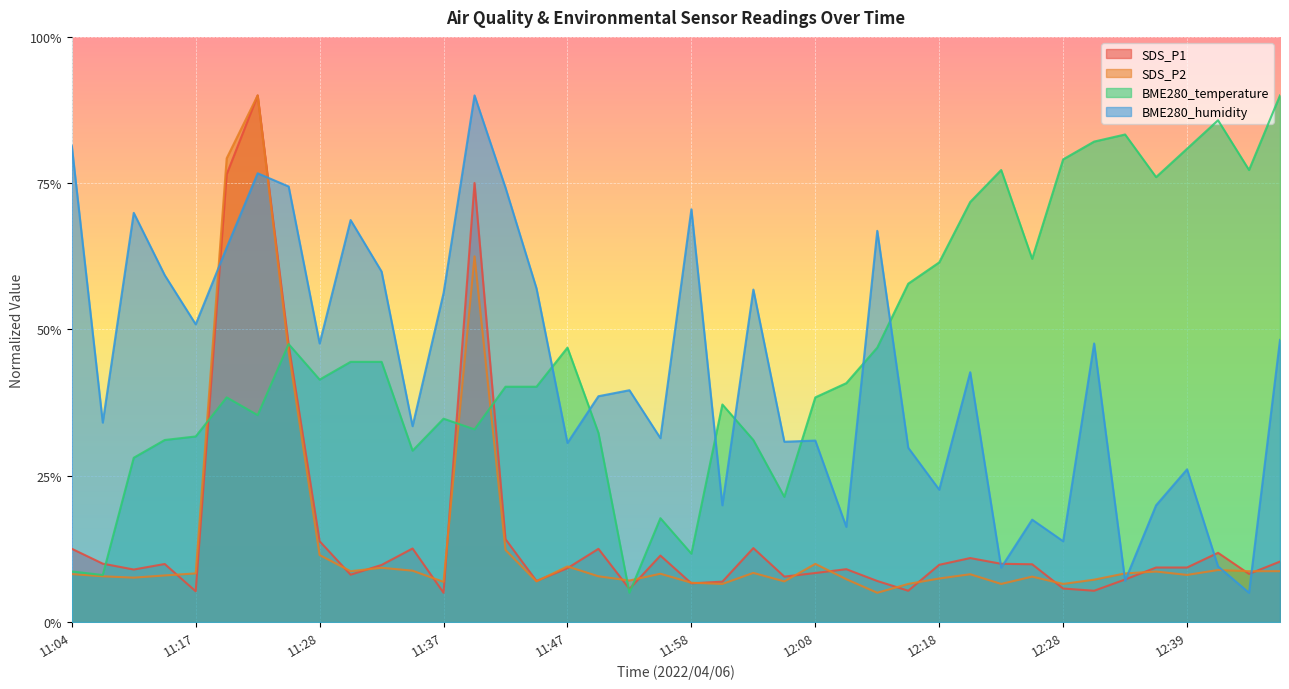

Which series changed the most between 11:42 and 11:55?

BME280_humidity